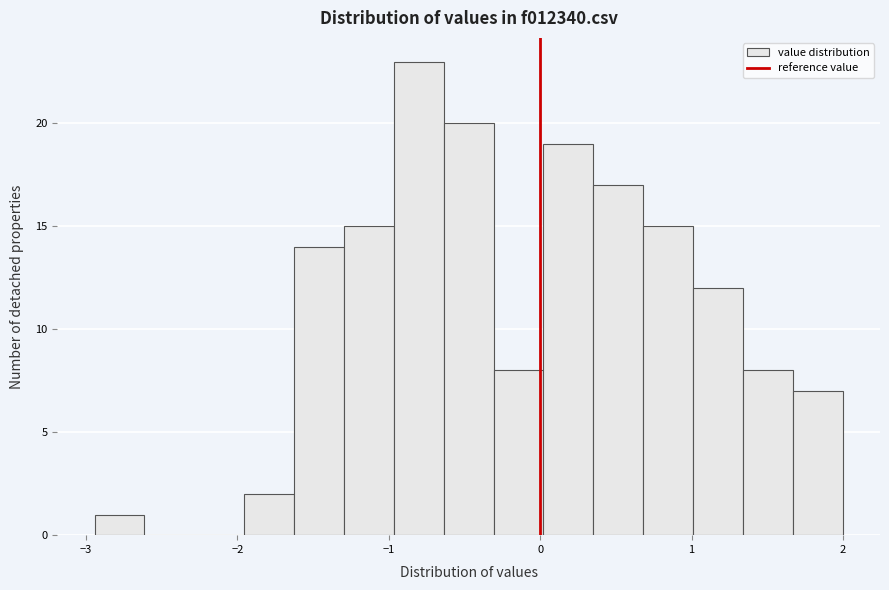

Read against the x-axis, roughly where is the centre of the tallest bar?

-0.8